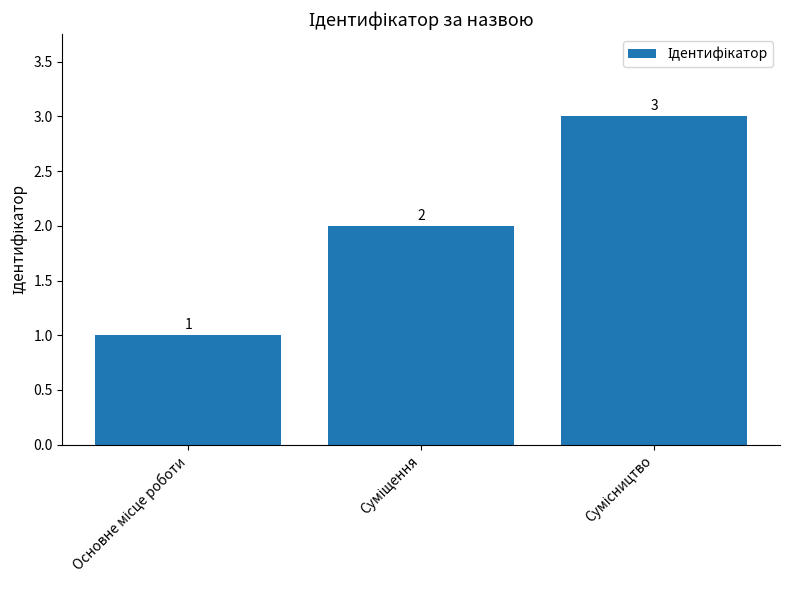

Are the bars horizontal?

No